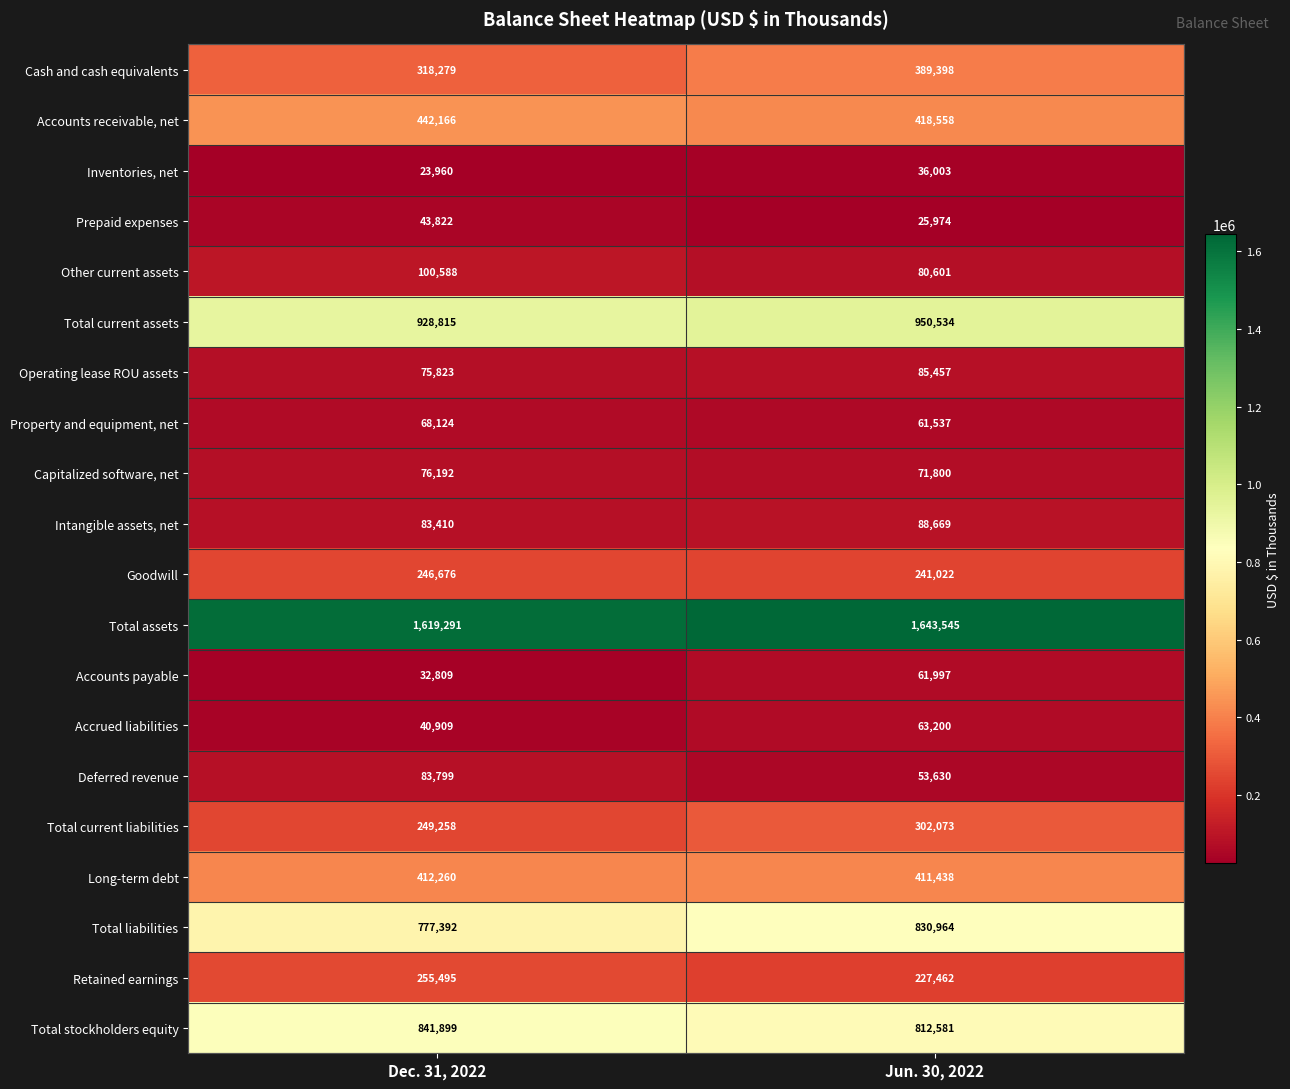

Is it true that Prepaid expenses equals 43822 at Dec. 31, 2022?

True